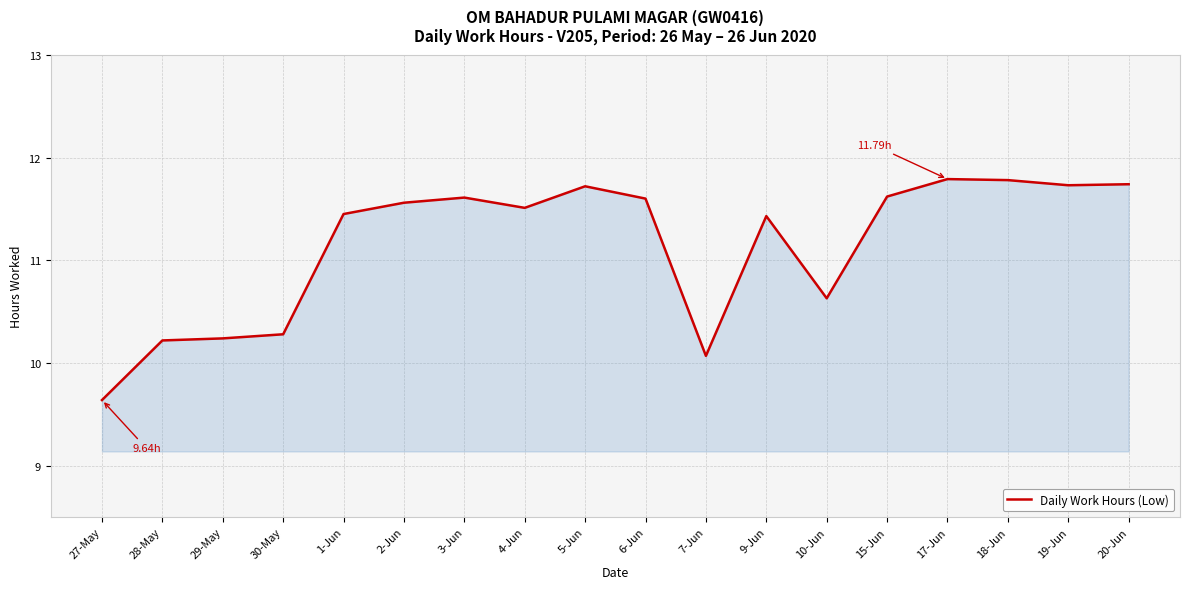

What is the change in value from 27-May to 19-Jun?

+2.1